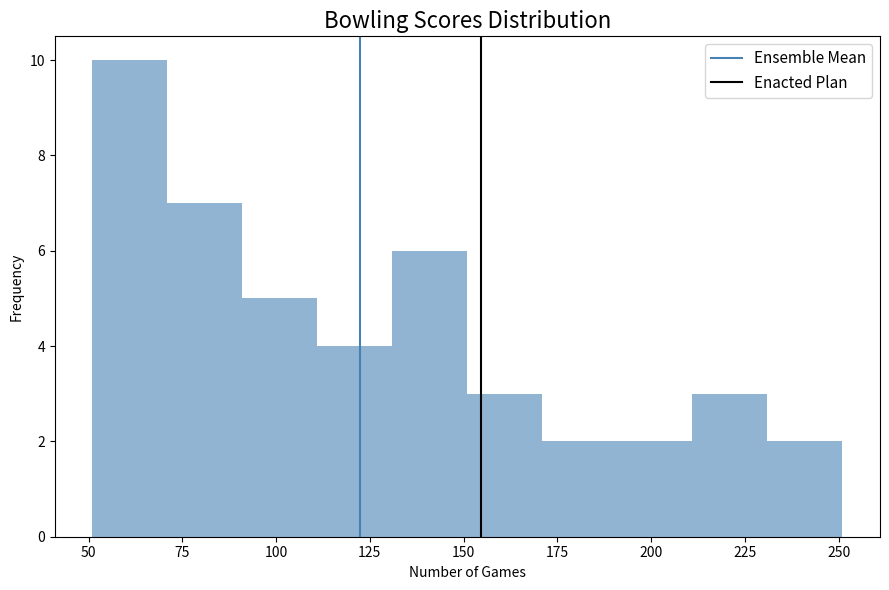

Reading left to right, transcribe this chart: for each bar, give the range it covers on the x-axis and its height. Neither the bar edges nor the heights are printed on the chart, so give them approximately, as read against the axes.

51 to 71: 10
71 to 91: 7
91 to 111: 5
111 to 131: 4
131 to 151: 6
151 to 171: 3
171 to 191: 2
191 to 211: 2
211 to 231: 3
231 to 251: 2